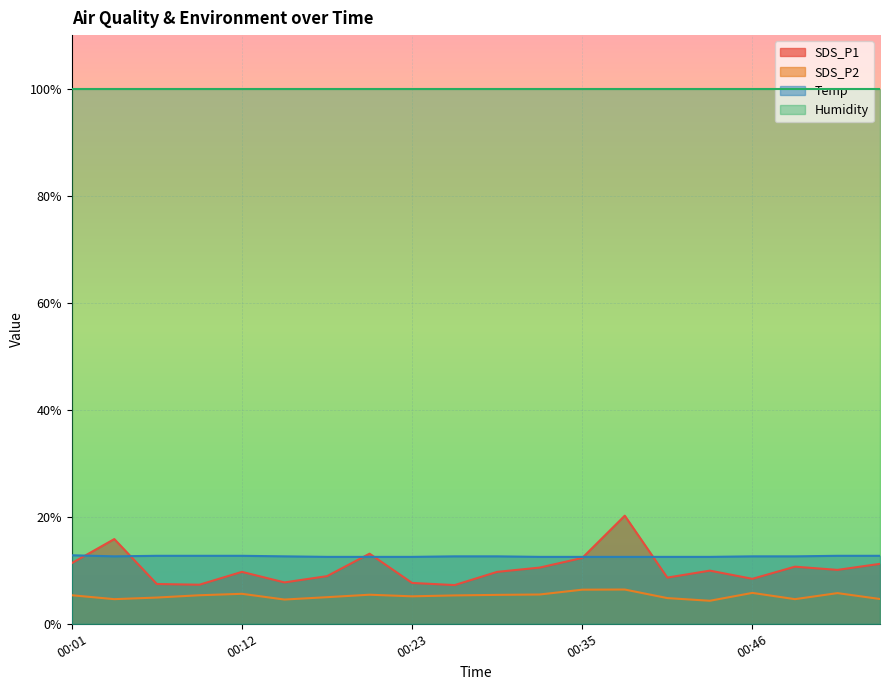

At which category is the sum across all series the highest?

00:37